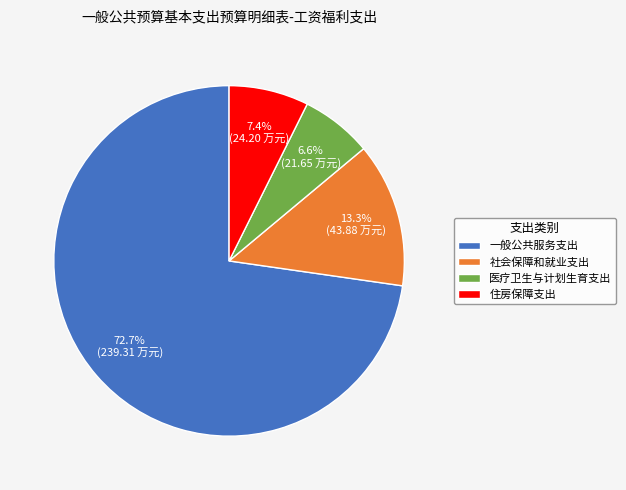

Which slice is the largest?

一般公共服务支出